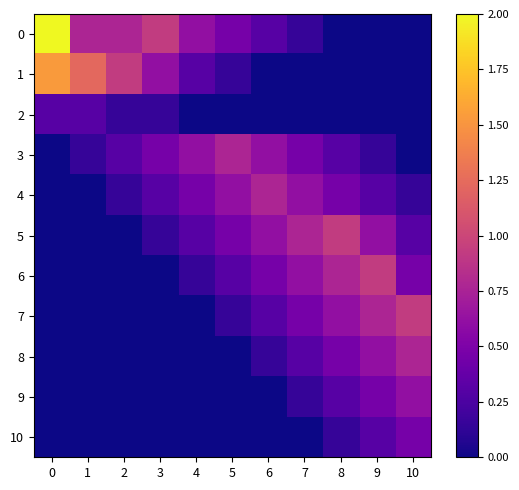

Reading left to right, extract all data points from this chart.

0: 0=2.0	1=0.8	2=0.8	3=0.9	4=0.6	5=0.5	6=0.3	7=0.2	8=0.0	9=0.0	10=0.0
1: 0=1.5	1=1.2	2=0.9	3=0.6	4=0.3	5=0.2	6=0.0	7=0.0	8=0.0	9=0.0	10=0.0
2: 0=0.3	1=0.3	2=0.2	3=0.2	4=0.0	5=0.0	6=0.0	7=0.0	8=0.0	9=0.0	10=0.0
3: 0=0.0	1=0.2	2=0.3	3=0.5	4=0.6	5=0.8	6=0.6	7=0.5	8=0.3	9=0.2	10=0.0
4: 0=0.0	1=0.0	2=0.2	3=0.3	4=0.5	5=0.6	6=0.8	7=0.6	8=0.5	9=0.3	10=0.2
5: 0=0.0	1=0.0	2=0.0	3=0.2	4=0.3	5=0.5	6=0.6	7=0.8	8=0.9	9=0.6	10=0.3
6: 0=0.0	1=0.0	2=0.0	3=0.0	4=0.2	5=0.3	6=0.5	7=0.6	8=0.8	9=0.9	10=0.5
7: 0=0.0	1=0.0	2=0.0	3=0.0	4=0.0	5=0.2	6=0.3	7=0.5	8=0.6	9=0.8	10=0.9
8: 0=0.0	1=0.0	2=0.0	3=0.0	4=0.0	5=0.0	6=0.2	7=0.3	8=0.5	9=0.6	10=0.8
9: 0=0.0	1=0.0	2=0.0	3=0.0	4=0.0	5=0.0	6=0.0	7=0.2	8=0.3	9=0.5	10=0.6
10: 0=0.0	1=0.0	2=0.0	3=0.0	4=0.0	5=0.0	6=0.0	7=0.0	8=0.2	9=0.3	10=0.5